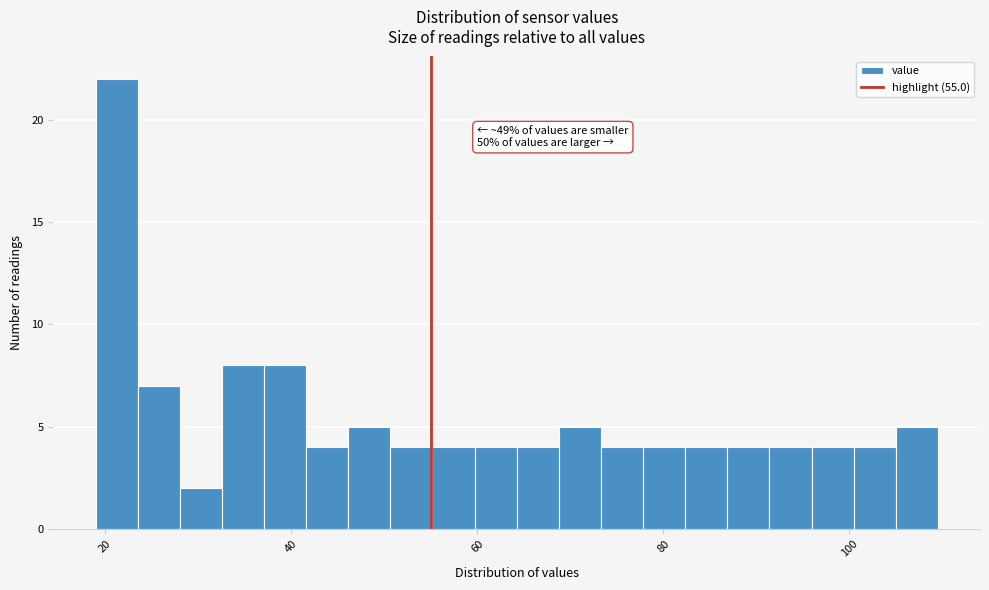

Around what value on the x-axis is the tallest bar? Give the approximate position of its centre, as read against the axis.

22